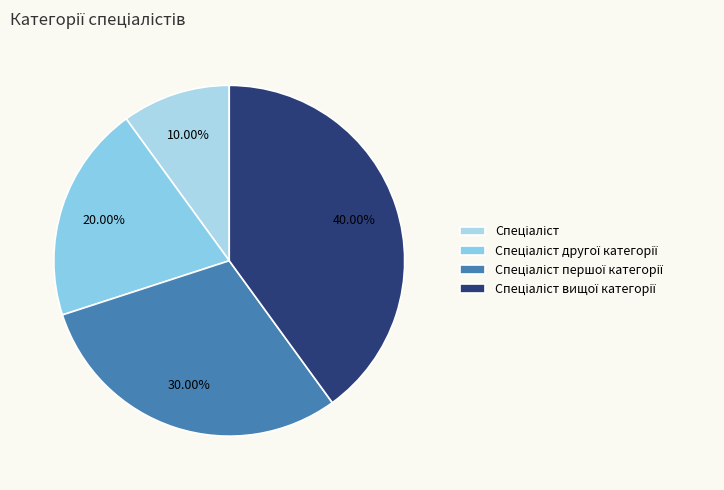

How many slices are in this pie chart?

4